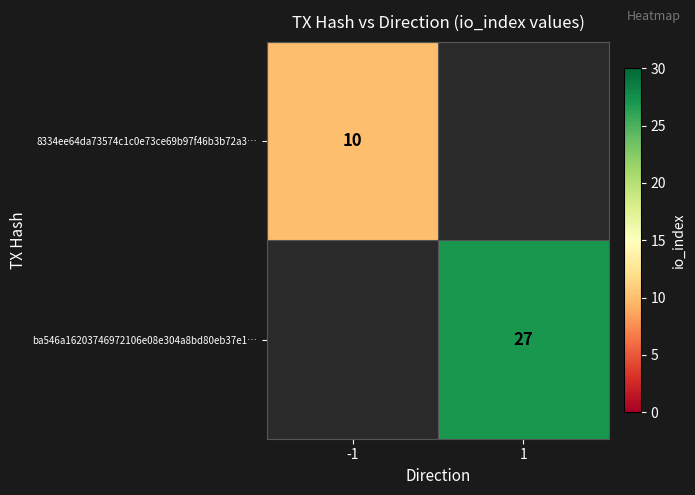

The 8334ee64da73574c1c0e73ce69b97f46b3b72a3… series shows 10 at -1. True or false?

True